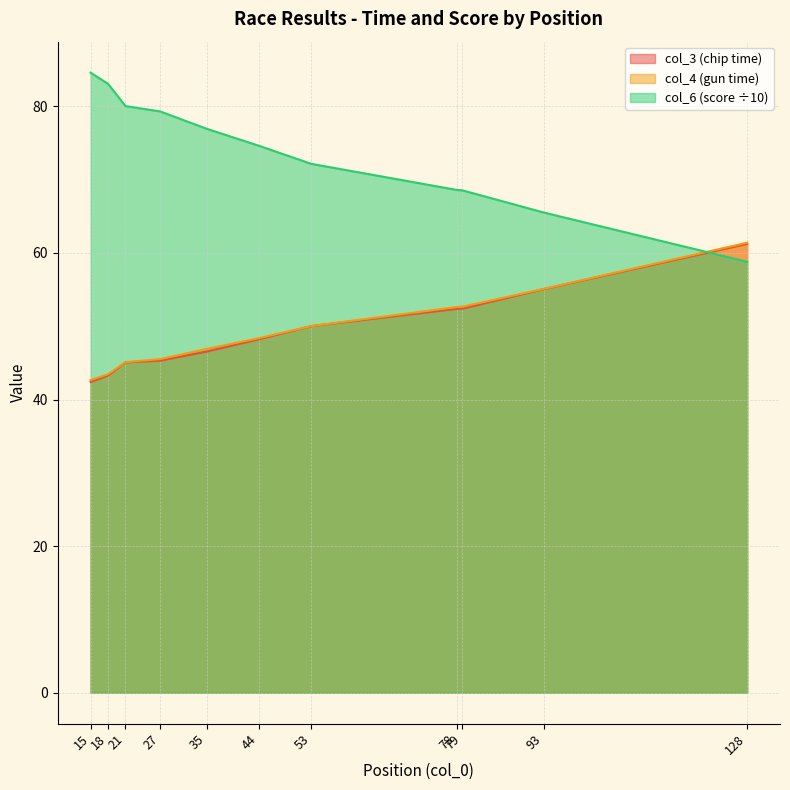

Is the value of col_3 at 27 greater than the value of col_6 at 18?

No